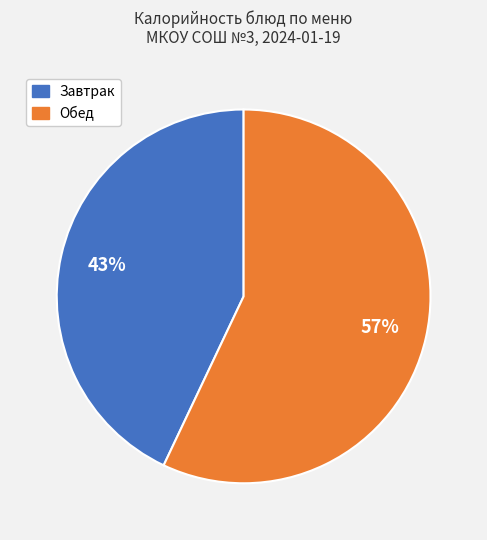

Count the number of slices in the pie.

2